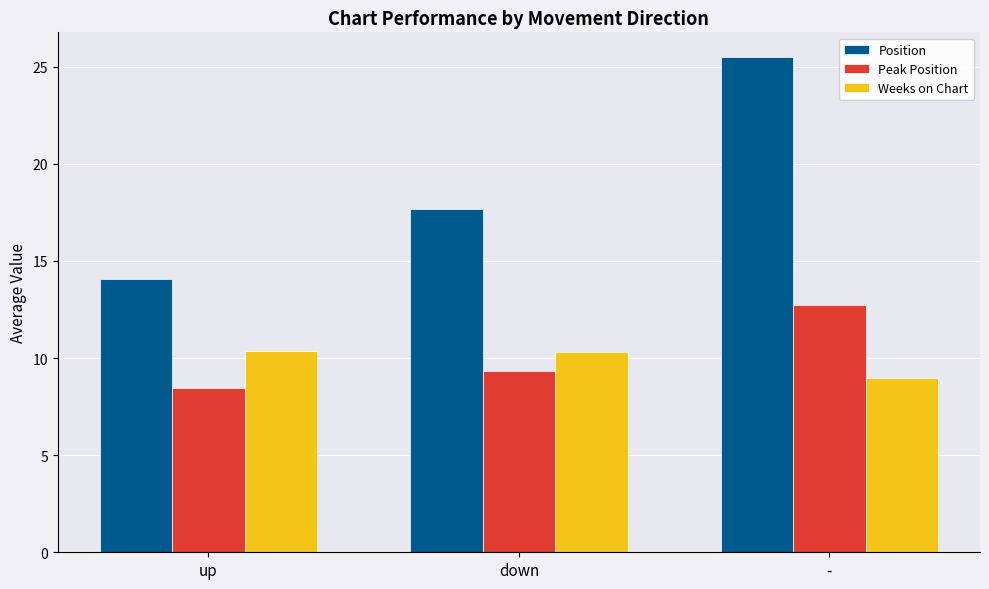

Which series has the largest range (max minus min)?

Position